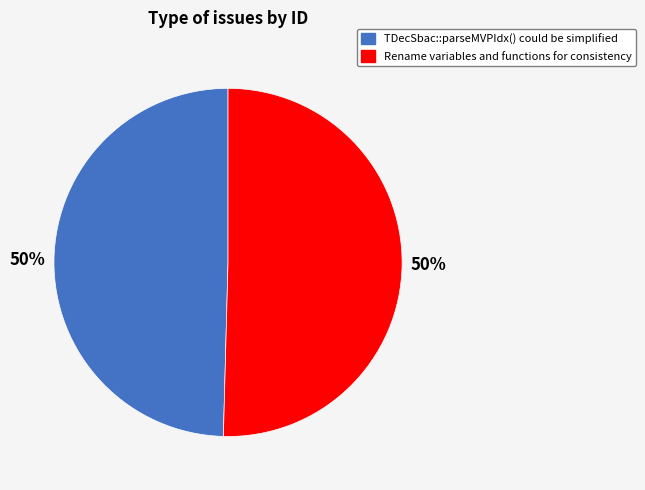

Is the sum of Rename variables and functions for consistency and TDecSbac::parseMVPIdx() could be simplified greater than half?

Yes